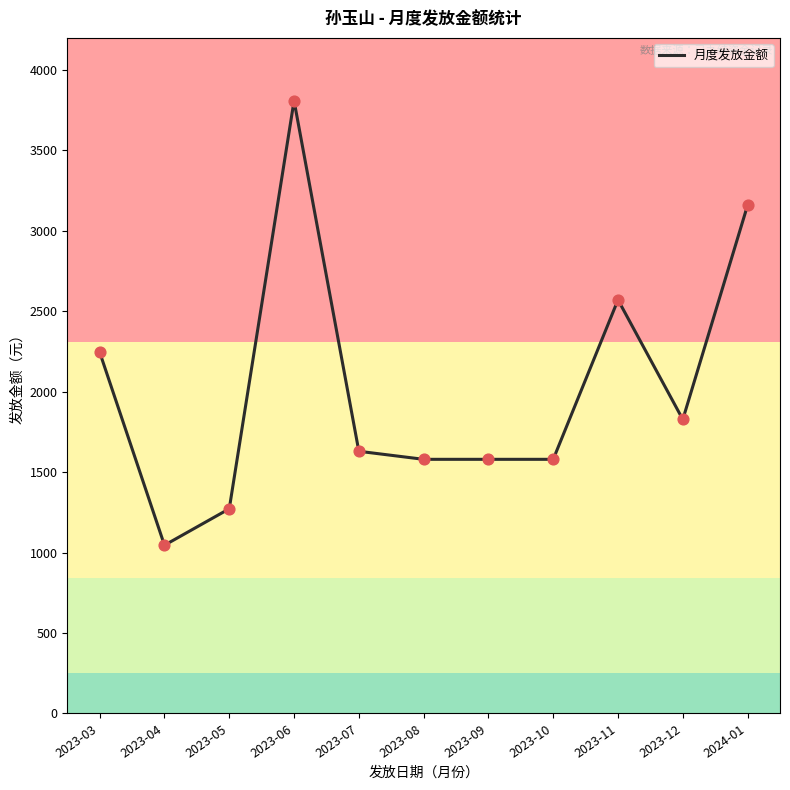

What is the ratio of the value at 2023-03 to the value at 2023-04?

2.1